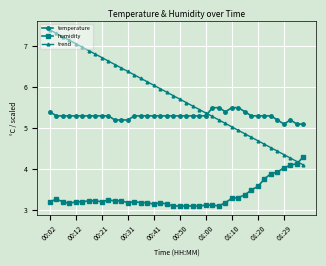

True or false: humidity has more than 1 points higher than both neighbors.

True